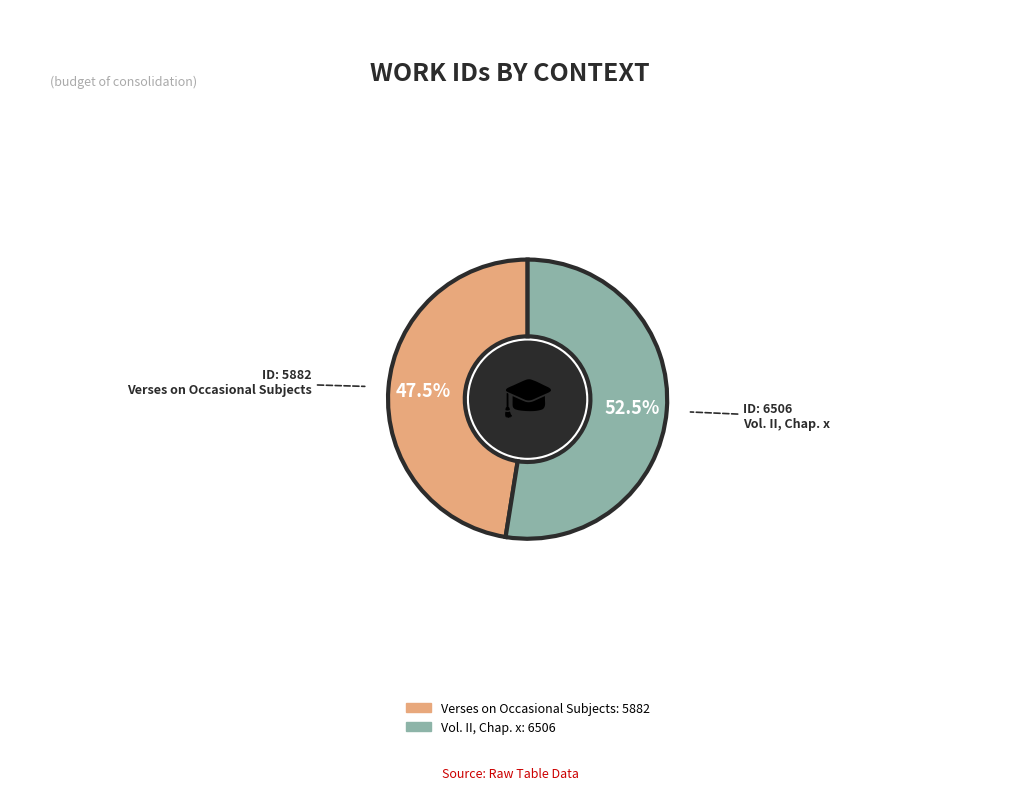

How many slices are in this pie chart?

2